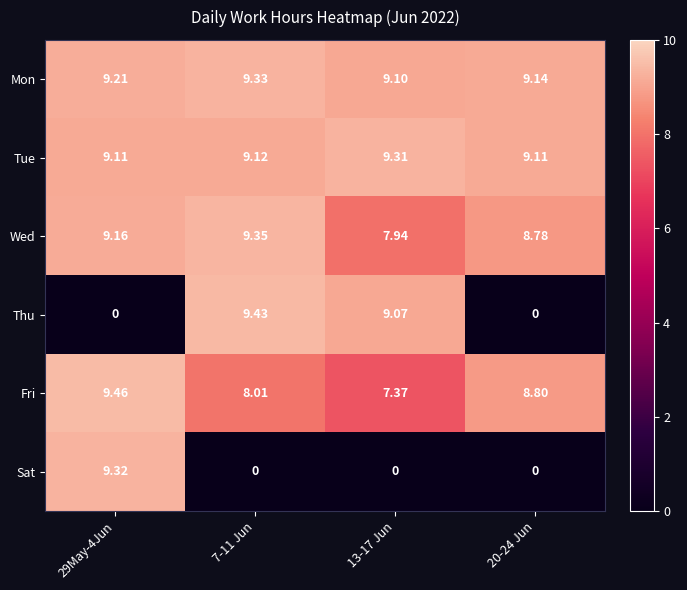

At how many categories does at least one series exceed 5?

4